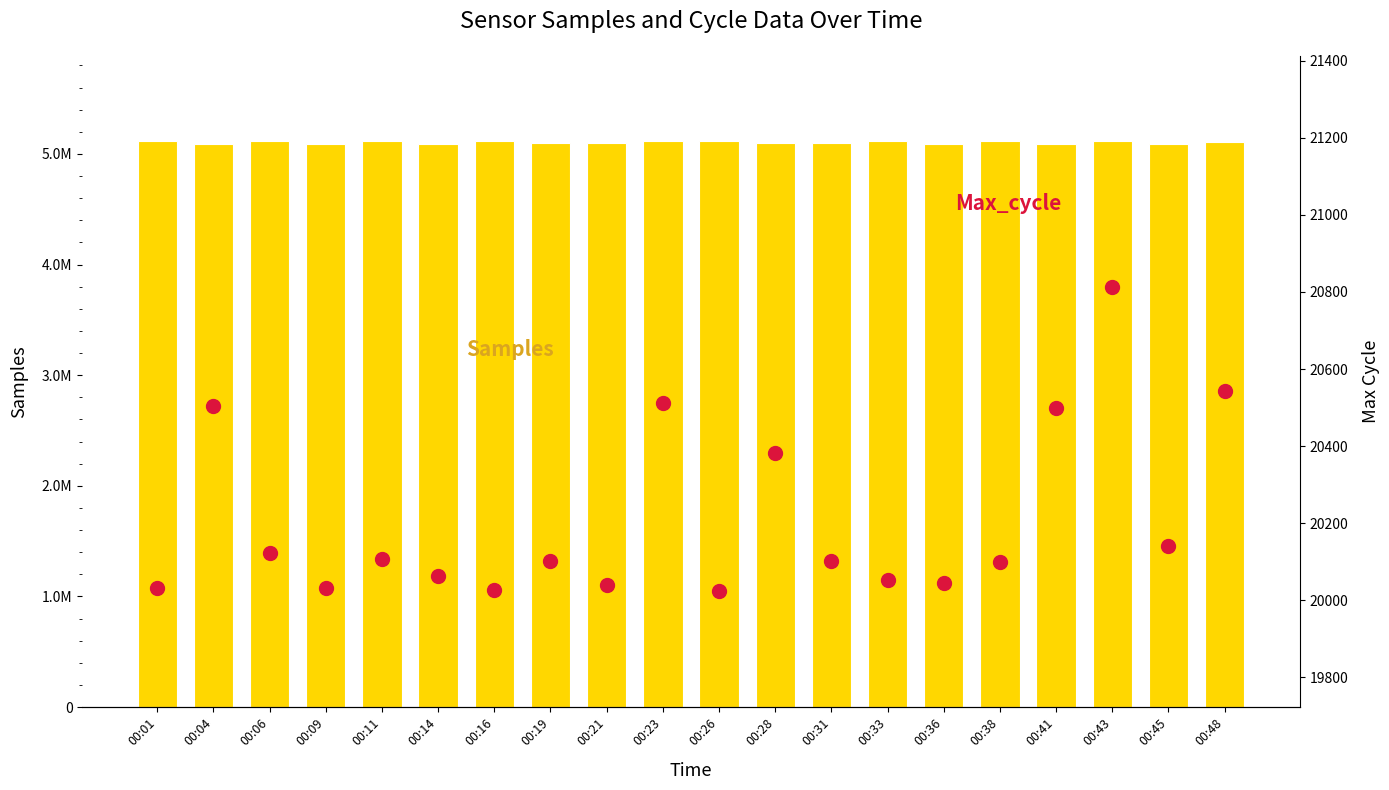

What is the difference between the Max_cycle values at 00:36 and 00:21?

7